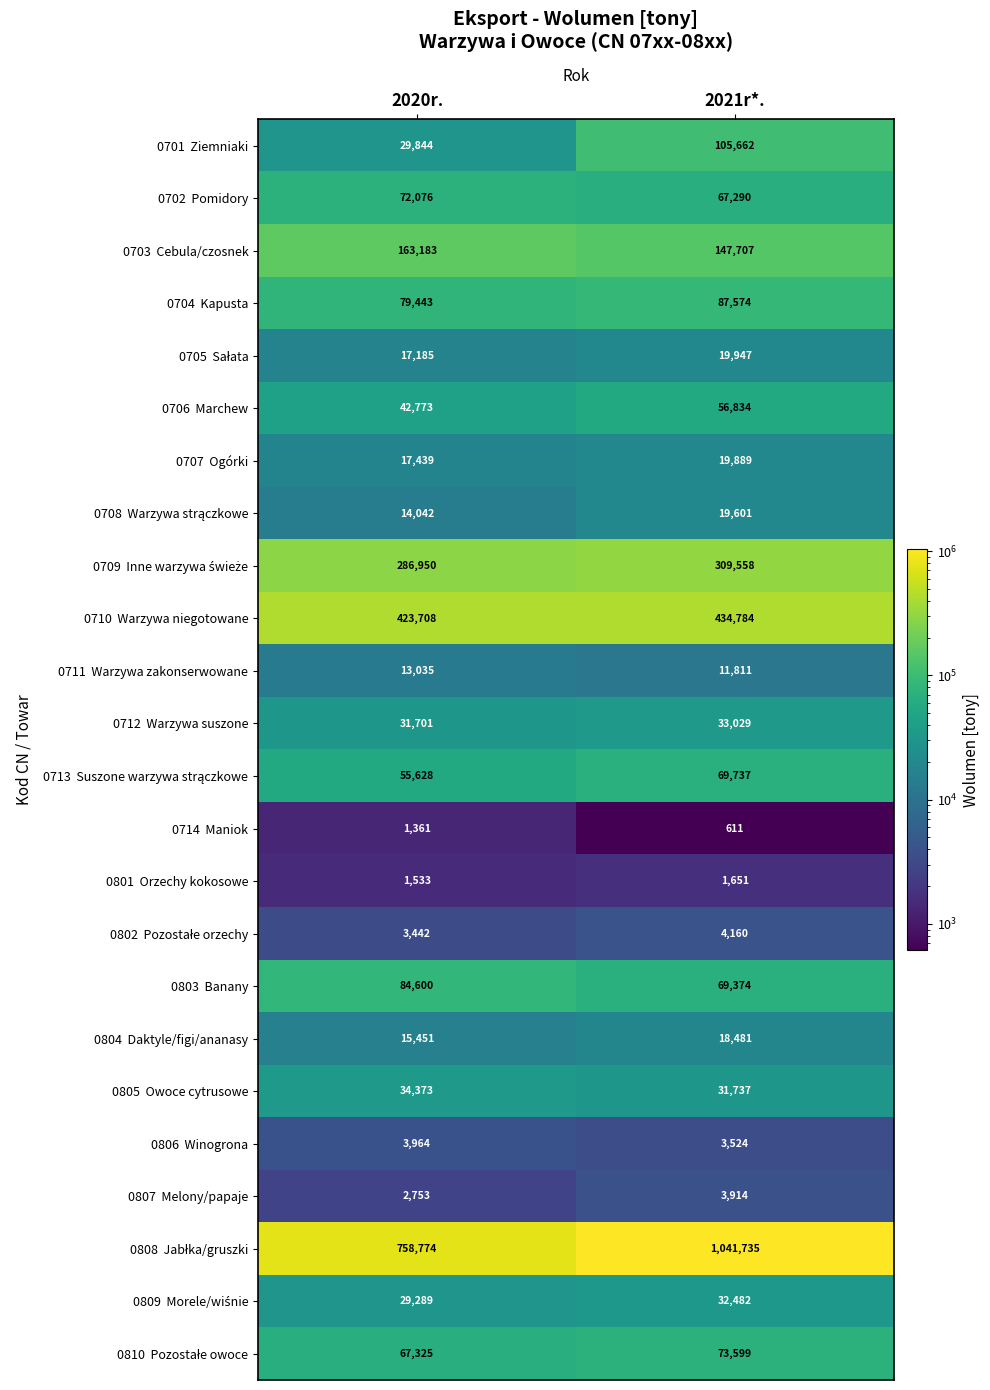

What is the total value across all series at 2021r*.?

2664691